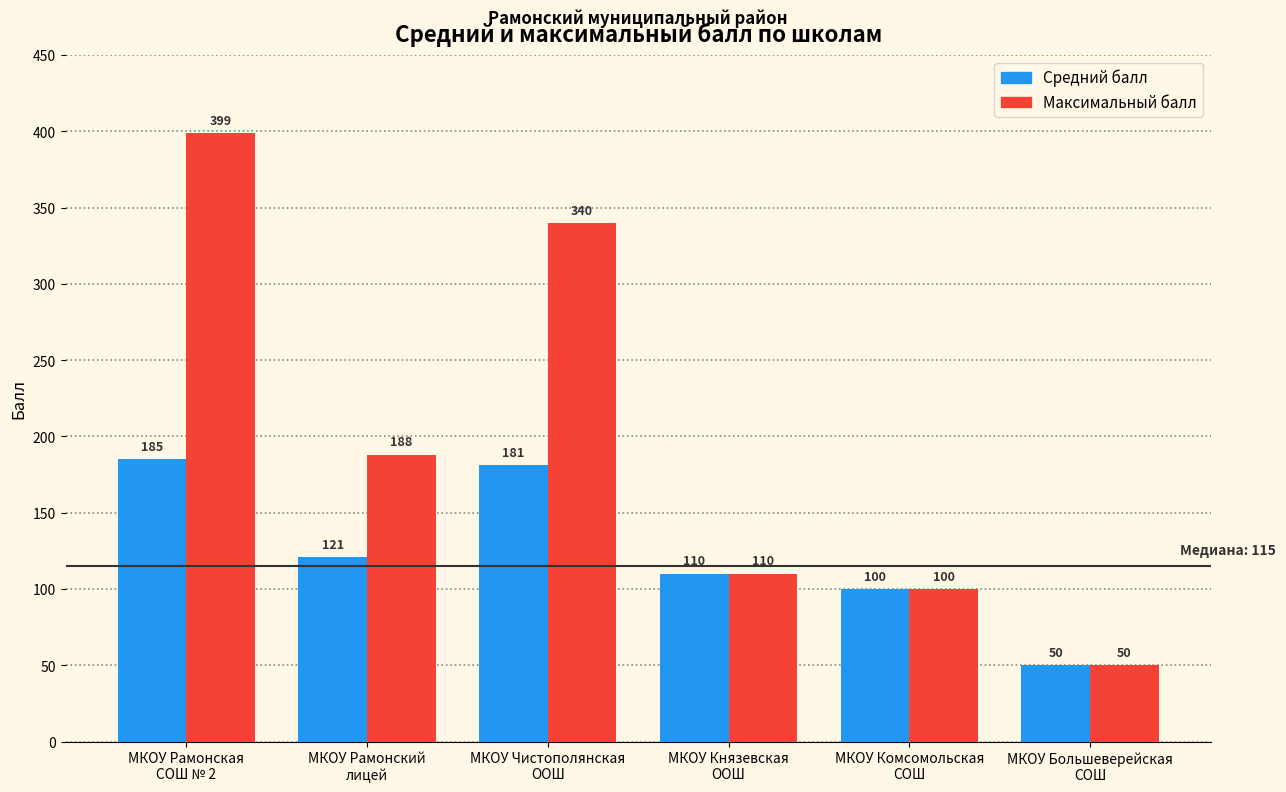

Rank the series by their maximum value, from lowest to highest.

Средний балл, Максимальный балл